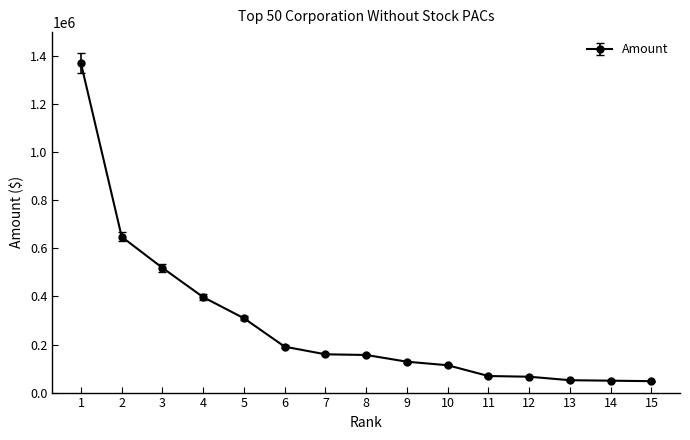

What is the smallest value displayed?

47500.0